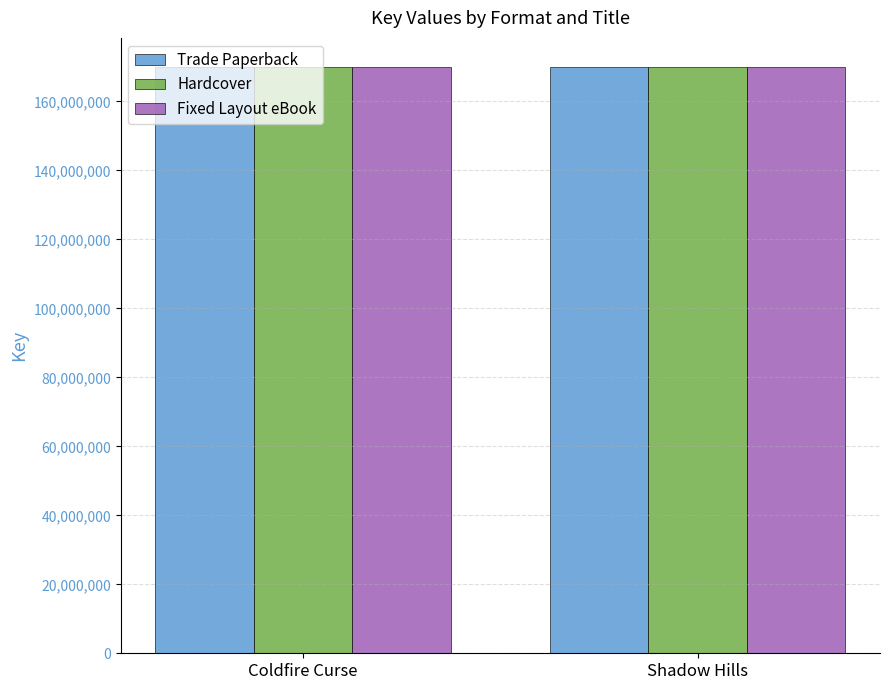

How many distinct data groups are displayed?

3